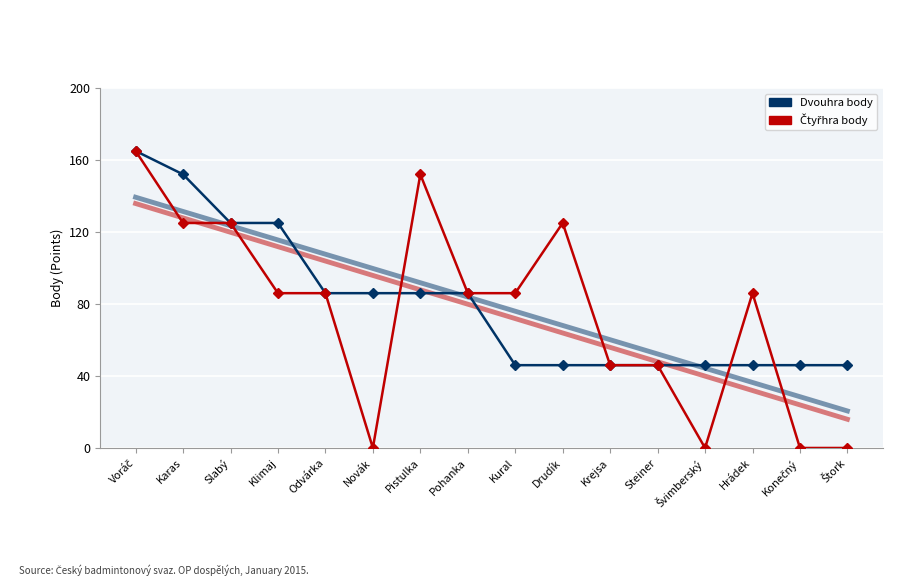

How many distinct data groups are displayed?

4